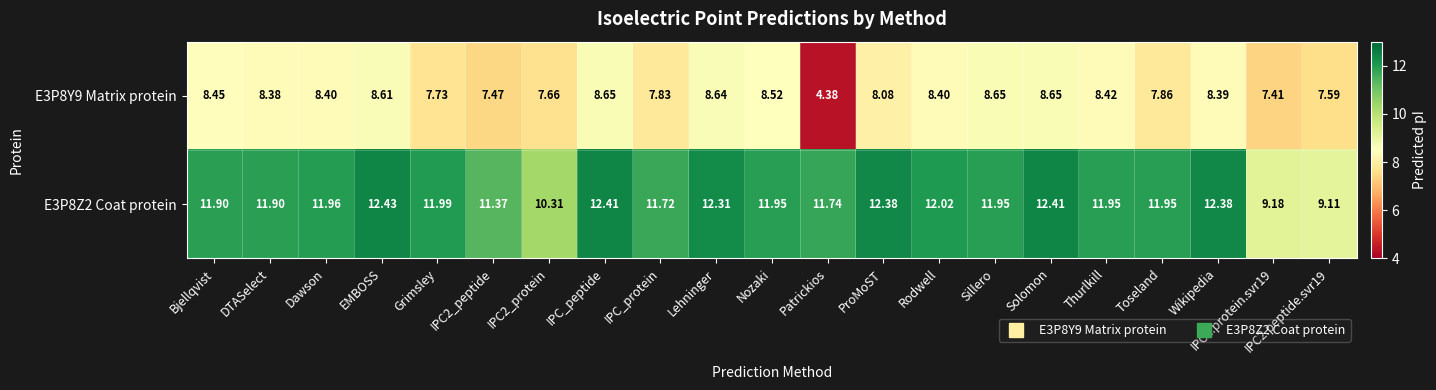

Count the number of data series in this chart.

2